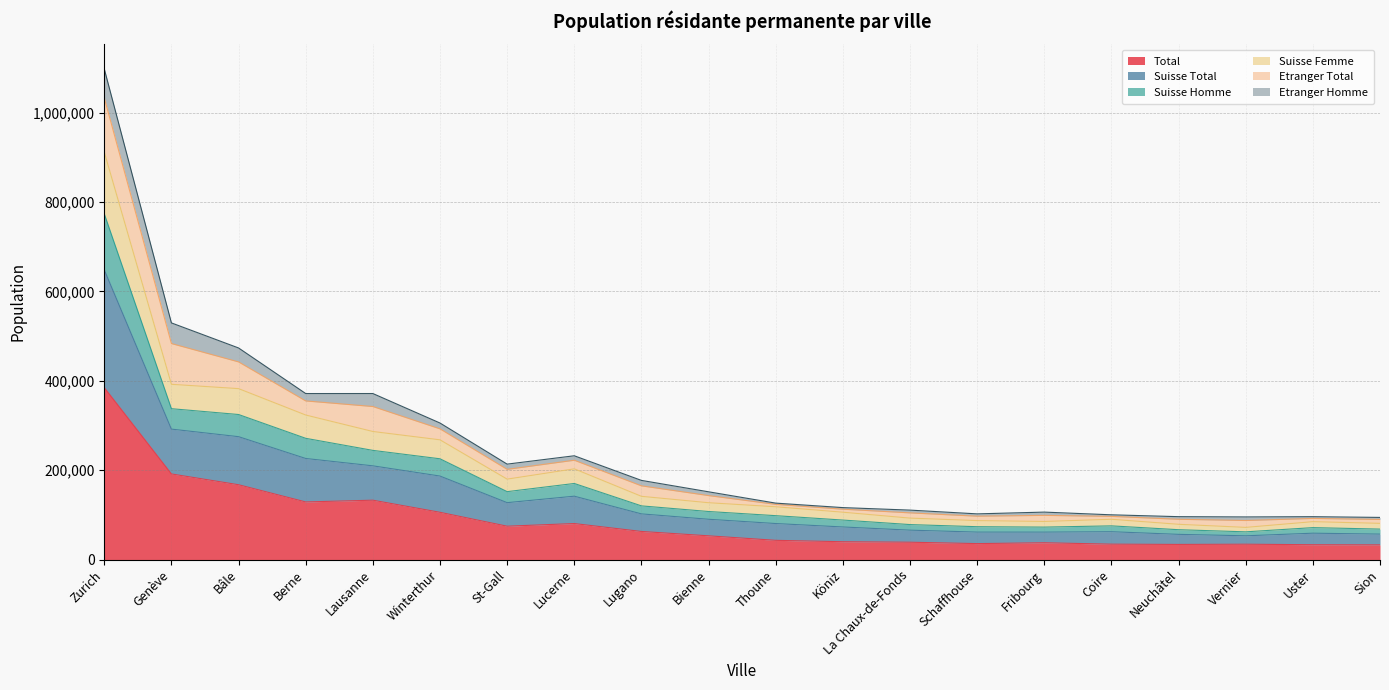

The value of Total at Zurich is 655541. True or false?

False